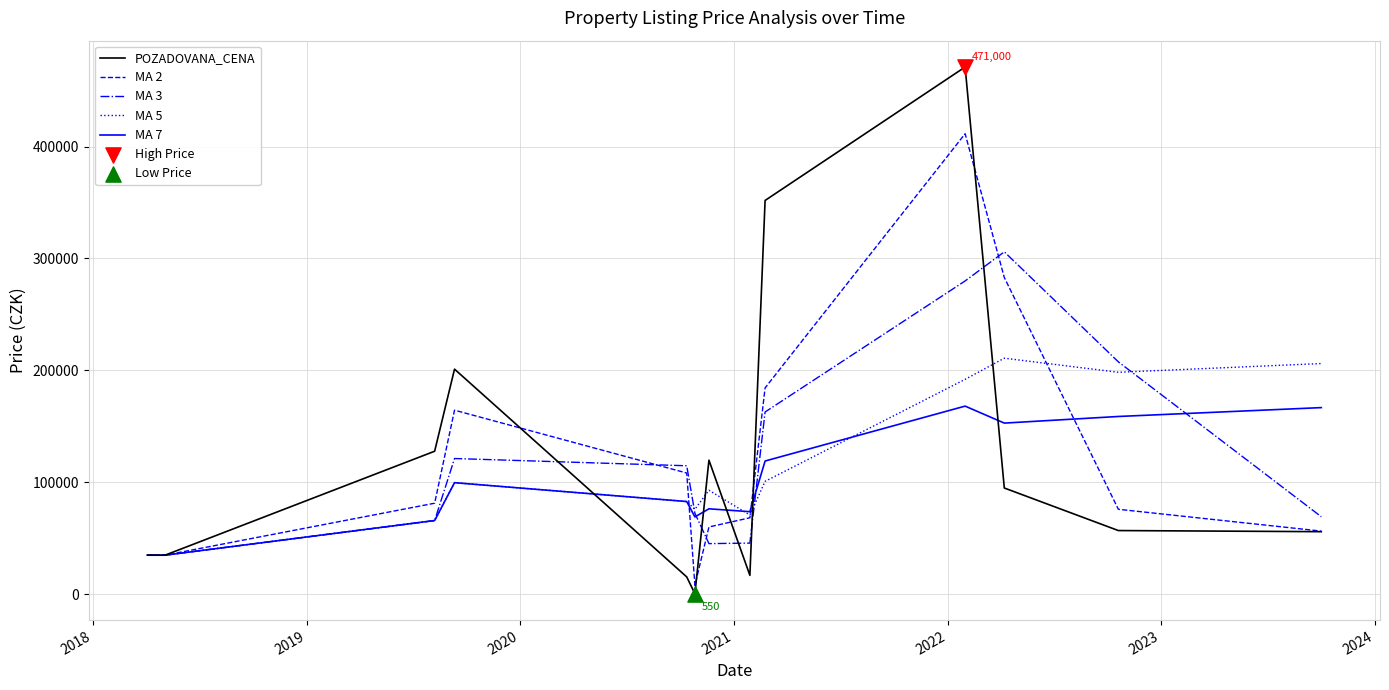

Which series has the widest spread of values?

POZADOVANA_CENA